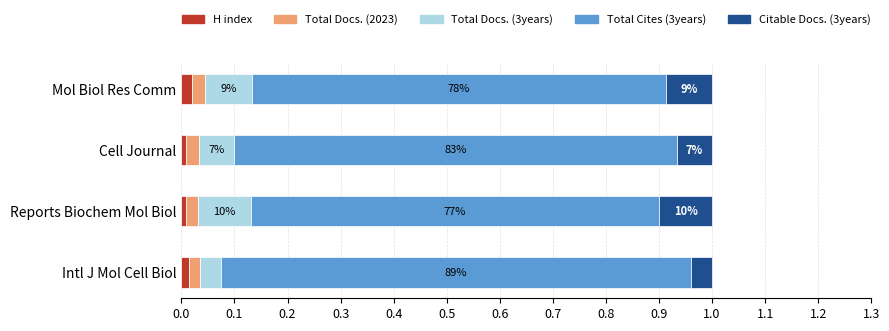

What are all the series names shown in the legend?

H index, Total Docs. (2023), Total Docs. (3years), Total Cites (3years), Citable Docs. (3years)